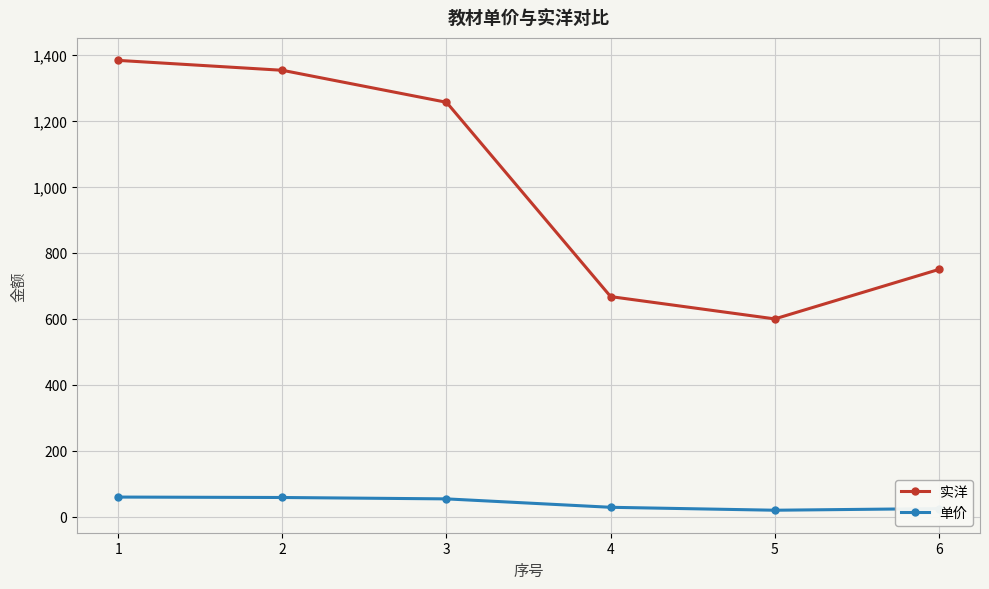

What is the total value across all series at 2?

1412.3